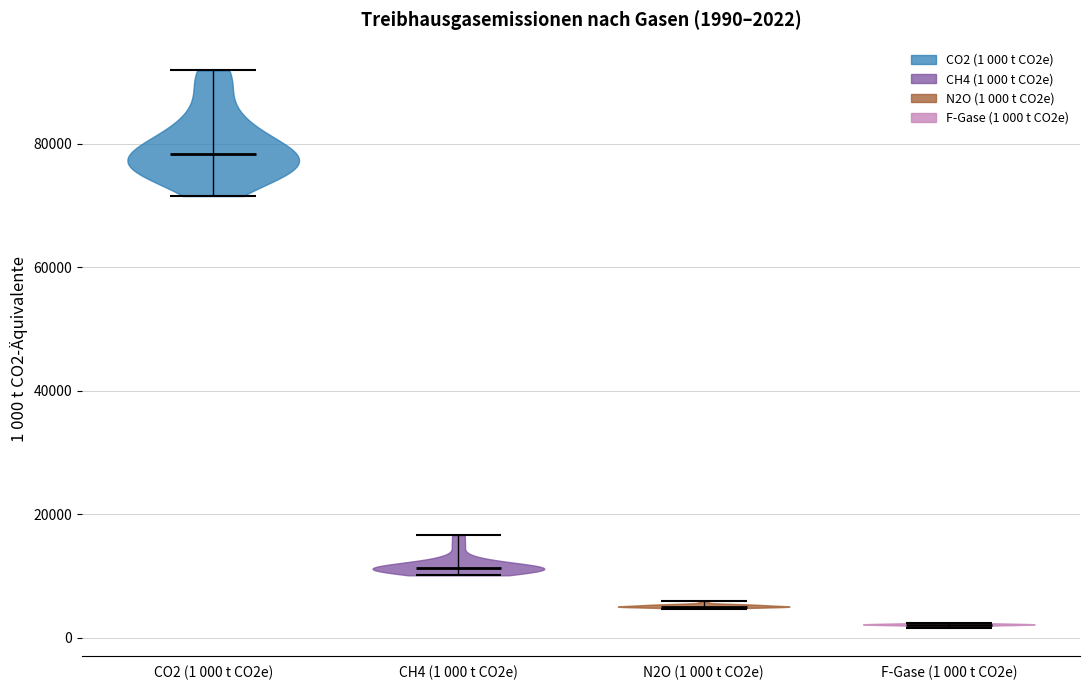

Which violin has the highest median line?

CO2 (1 000 t CO2e)